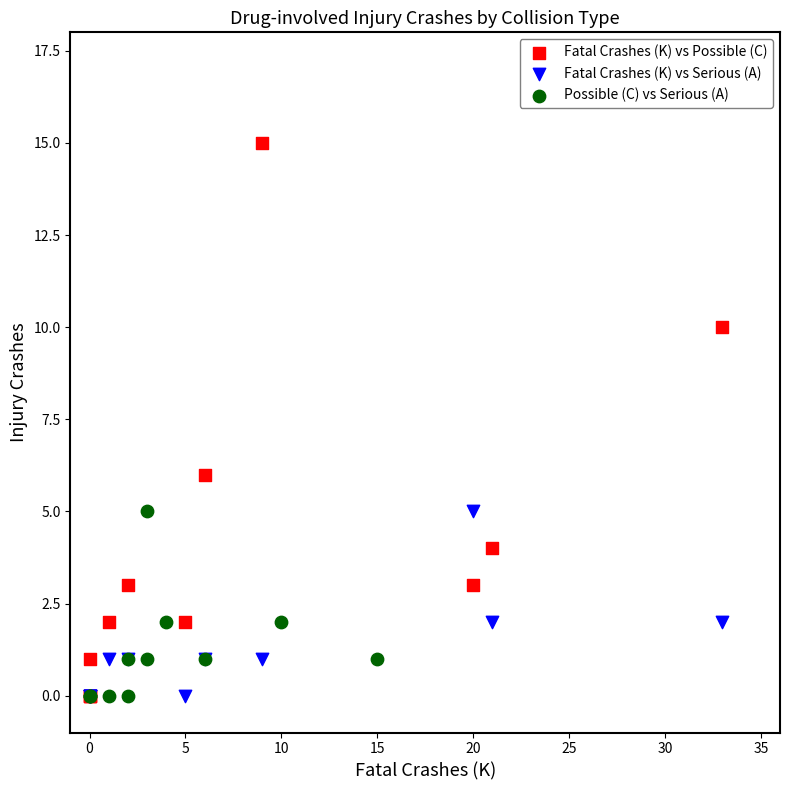

What are all the series names shown in the legend?

Fatal Crashes (K) vs Possible (C), Fatal Crashes (K) vs Serious (A), Possible (C) vs Serious (A)